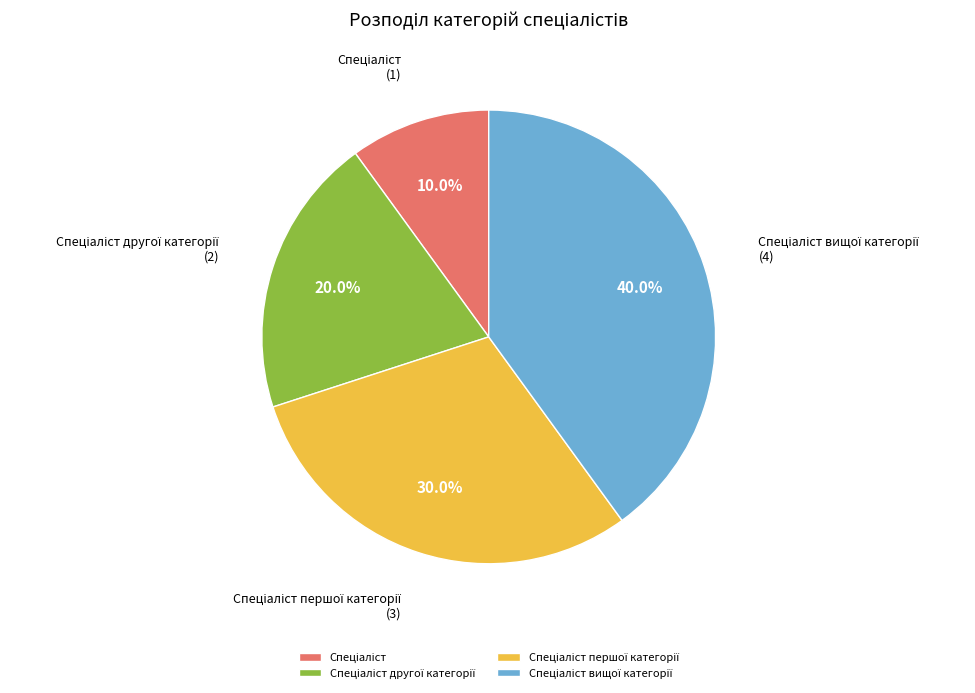

Does any single category account for the majority?

No